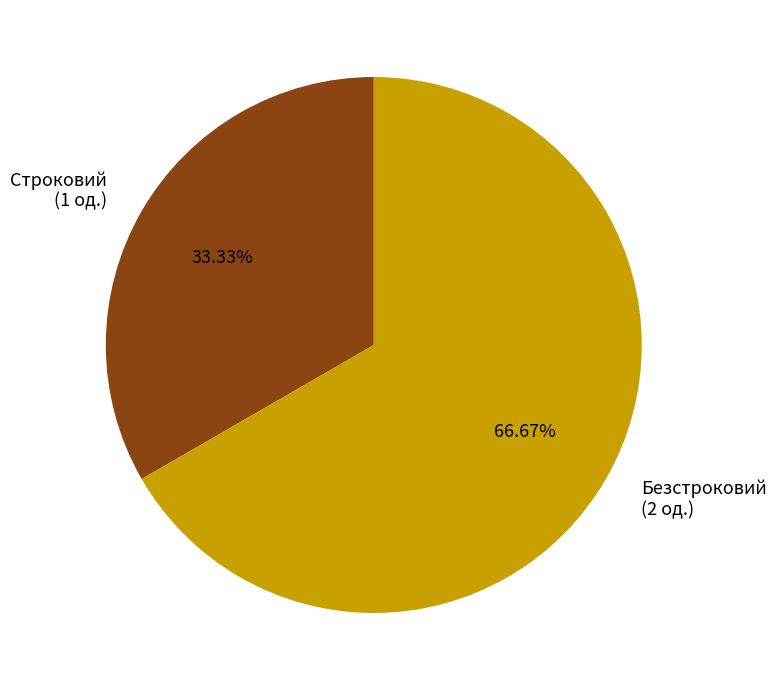

What is the majority slice?

Безстроковий